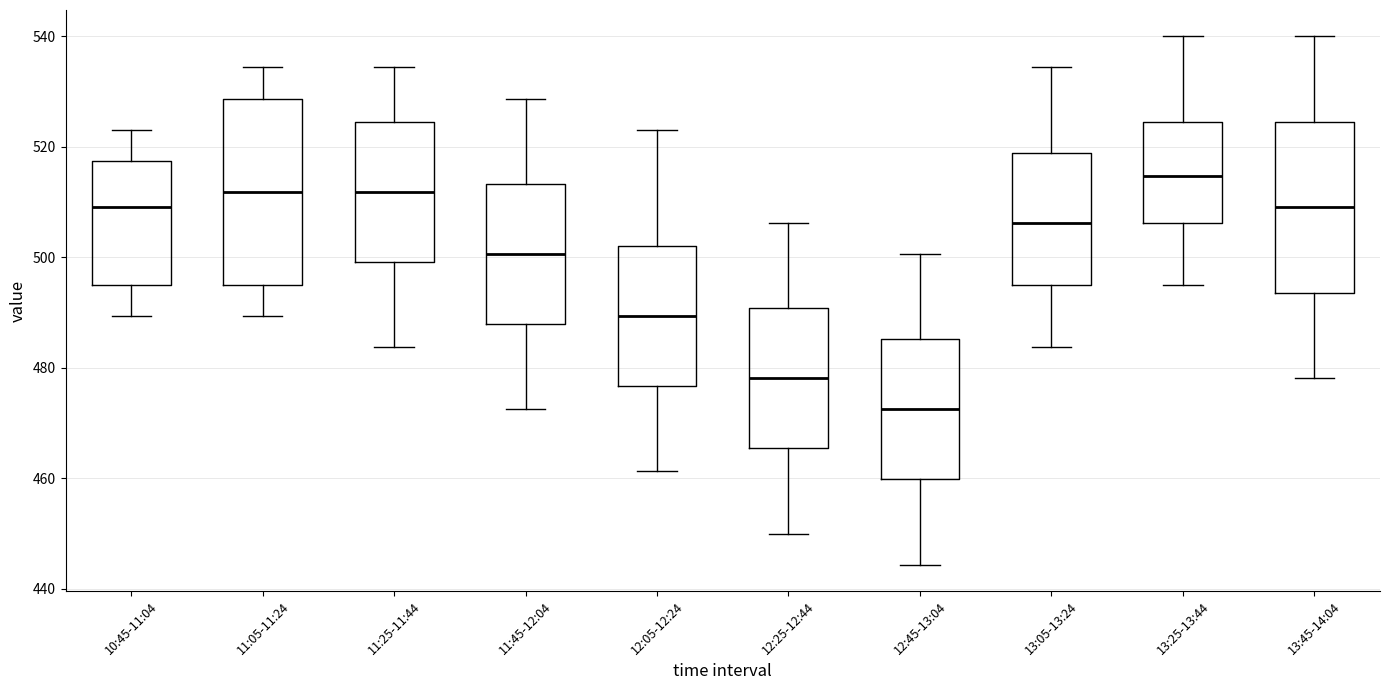

Reading left to right, read every box against the y-axis: the position of its median line, the range the box covers, and the ends of its whiskers. The values are not printed on the chart, so give them approximately, as read against the axis.

10:45-11:04: median 510, box 496 to 518, whiskers 490 to 524
11:05-11:24: median 512, box 496 to 528, whiskers 490 to 534
11:25-11:44: median 512, box 500 to 524, whiskers 484 to 534
11:45-12:04: median 500, box 488 to 514, whiskers 472 to 528
12:05-12:24: median 490, box 476 to 502, whiskers 462 to 524
12:25-12:44: median 478, box 466 to 490, whiskers 450 to 506
12:45-13:04: median 472, box 460 to 486, whiskers 444 to 500
13:05-13:24: median 506, box 496 to 518, whiskers 484 to 534
13:25-13:44: median 514, box 506 to 524, whiskers 496 to 540
13:45-14:04: median 510, box 494 to 524, whiskers 478 to 540